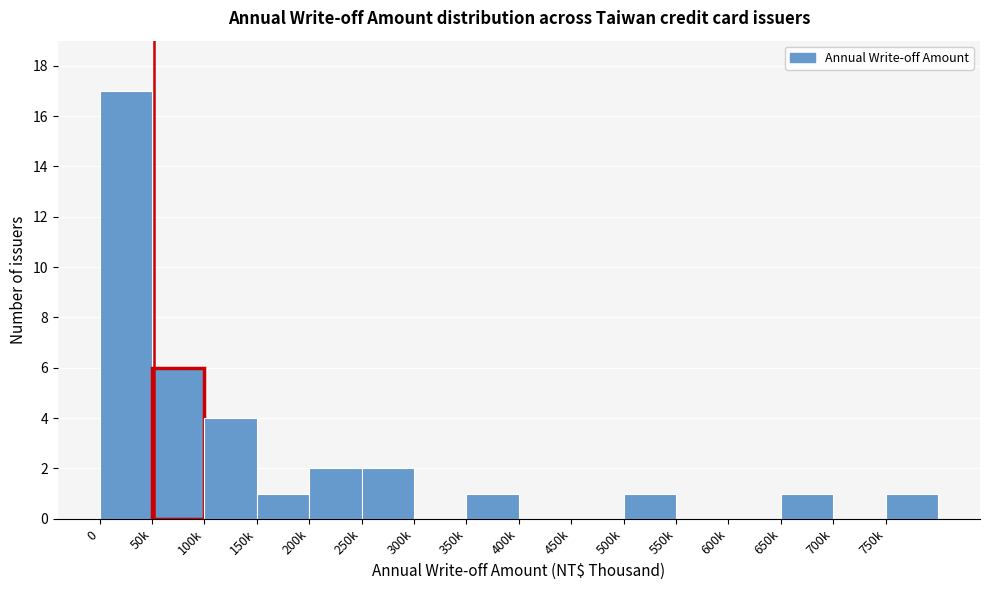

Reading left to right, what are all the values shown in this chart?

0=17	50k=6	100k=4	150k=1	200k=2	250k=2	300k=0	350k=1	400k=0	450k=0	500k=1	550k=0	600k=0	650k=1	700k=0	750k=1